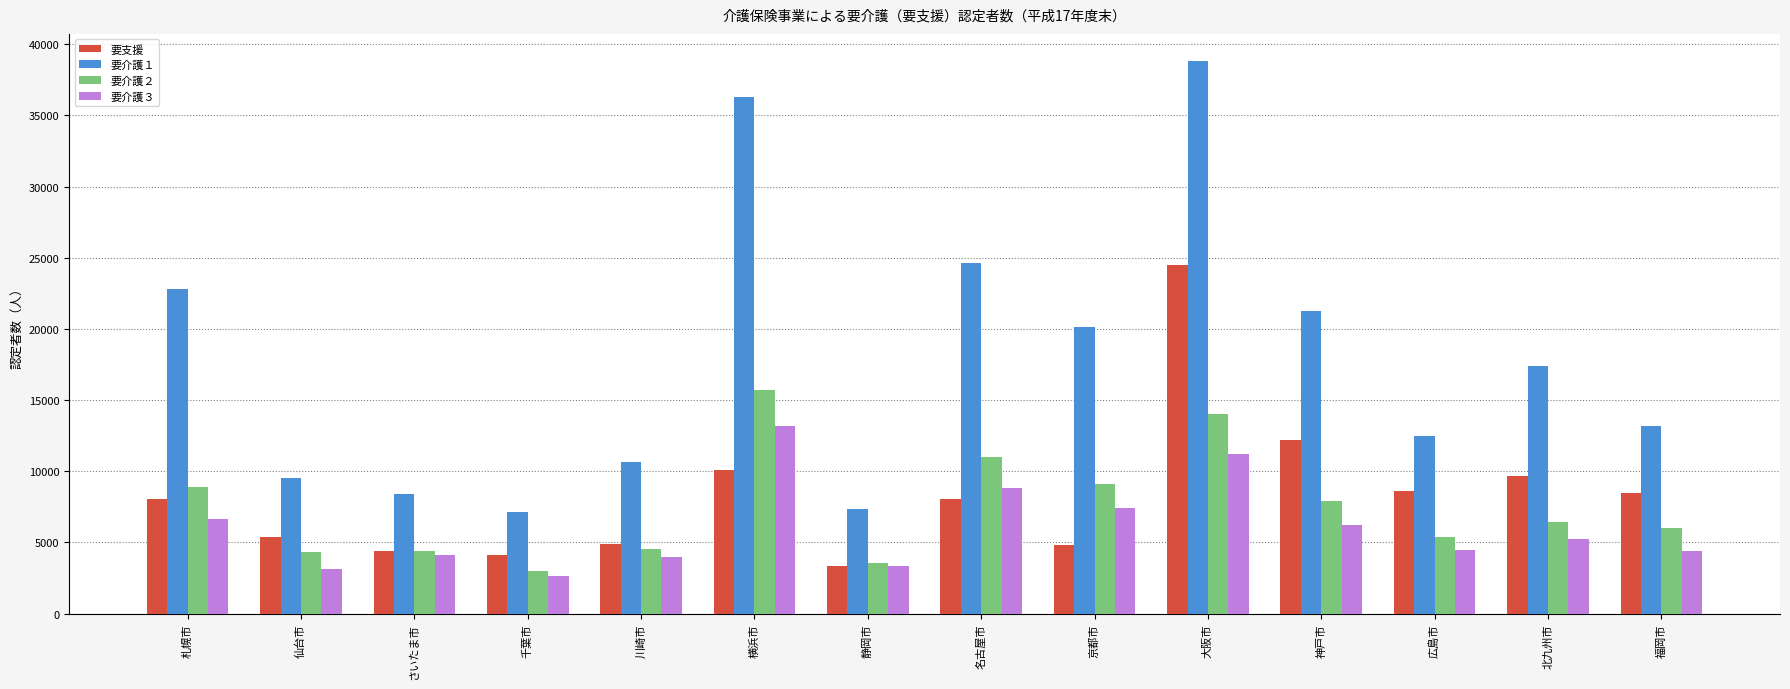

At which label does 要支援 first exceed 8031?

横浜市